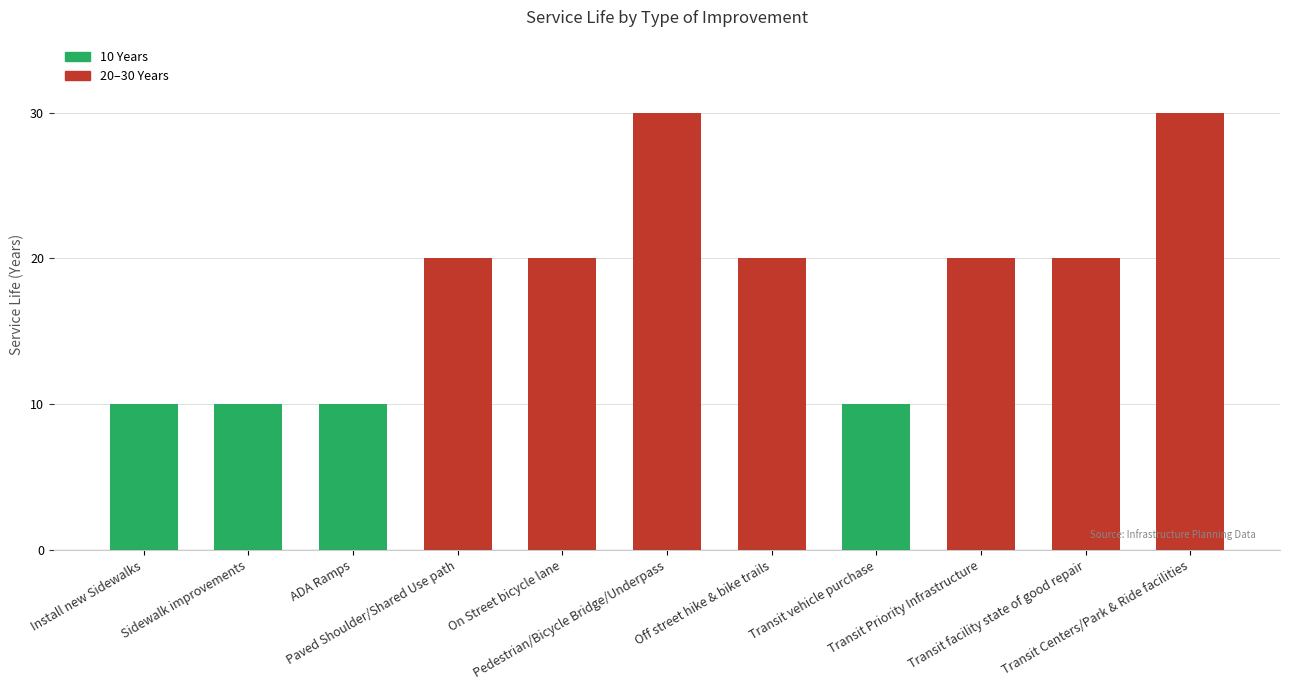

Is it true that the value at Pedestrian/Bicycle Bridge/Underpass is 30?

True